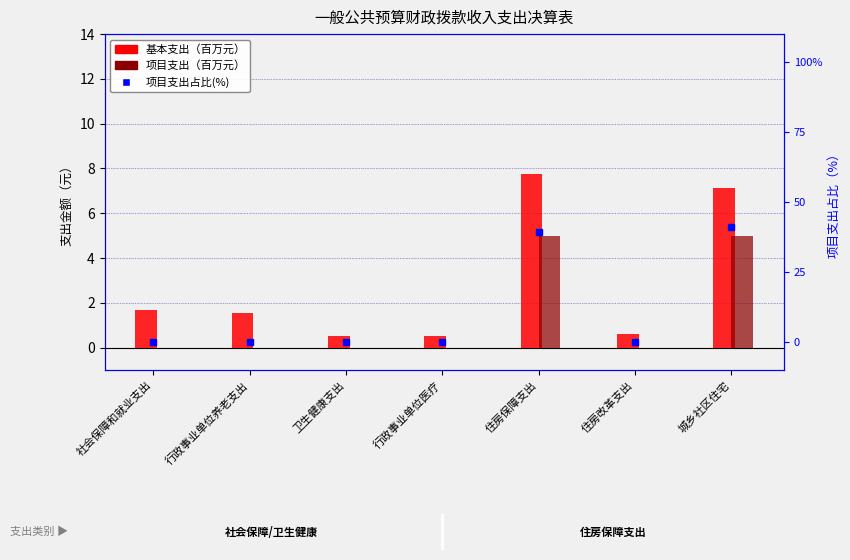

What value does the 基本支出 series have at 行政事业单位养老支出?

1.5